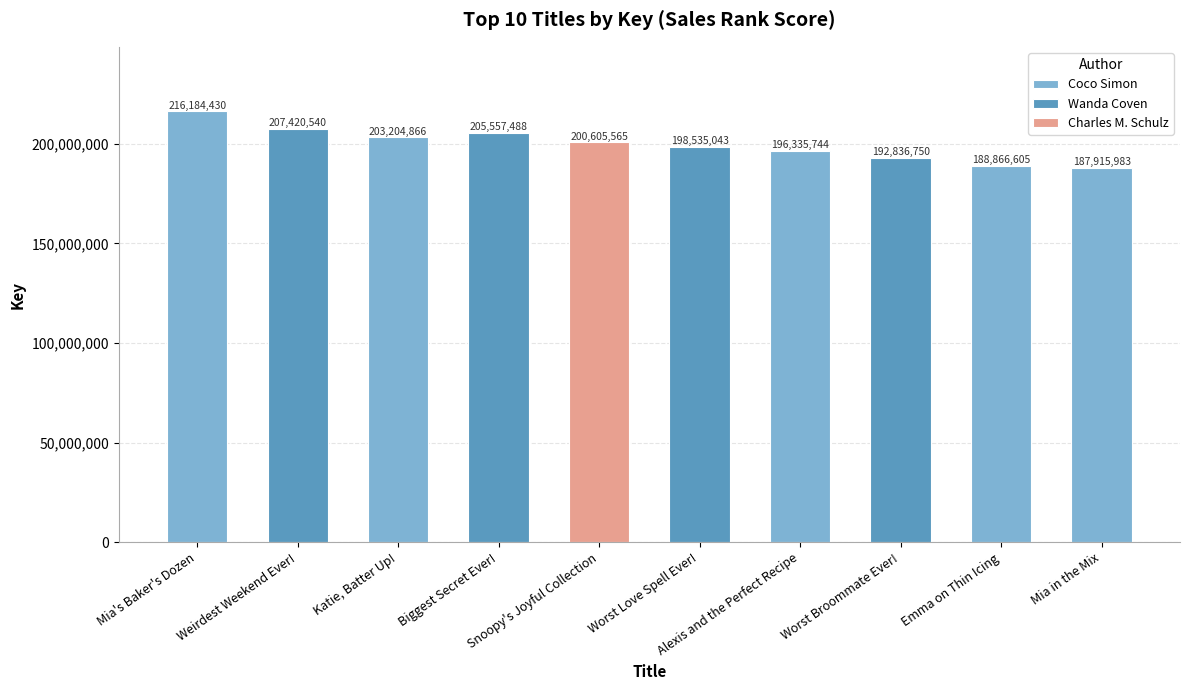

How many values are below 200605565?

5